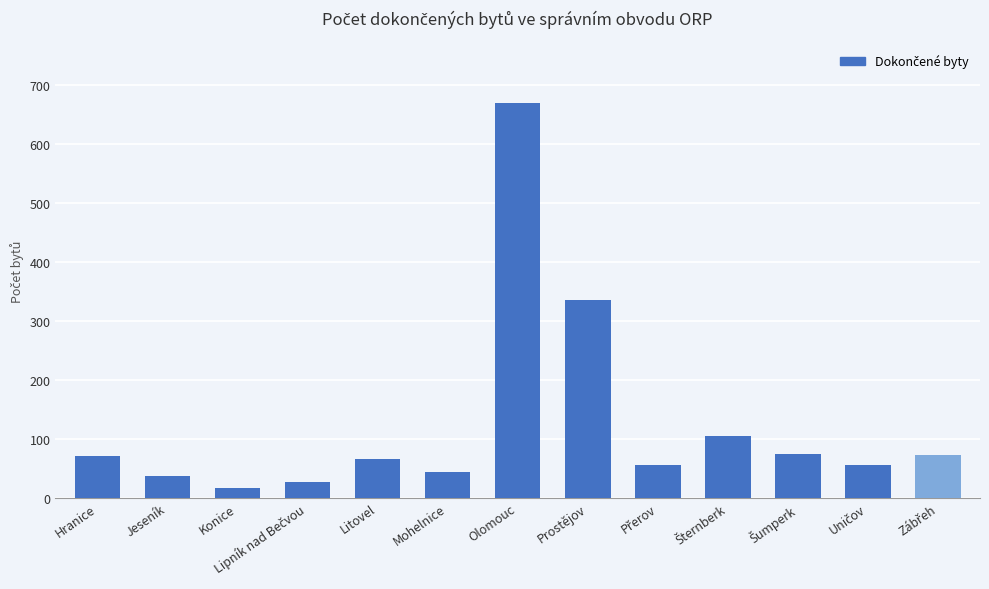

Which label corresponds to the largest value in the chart?

Olomouc